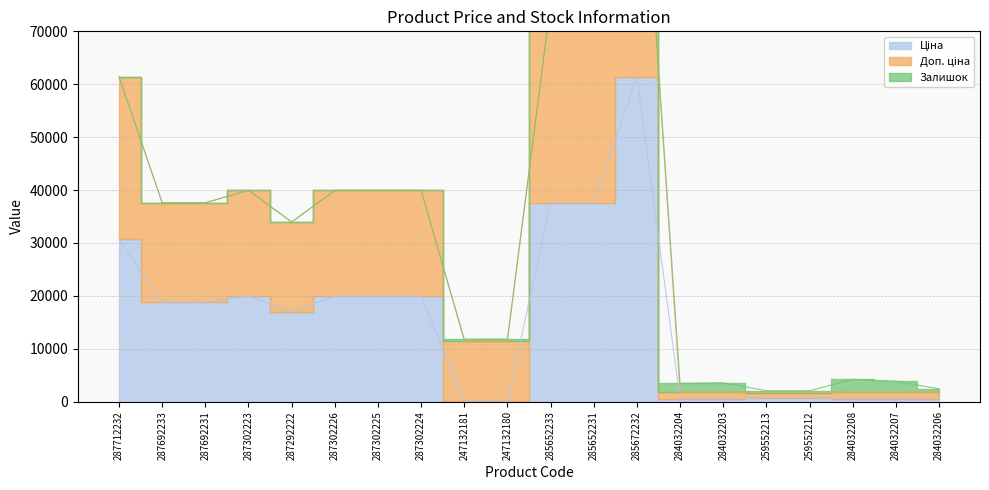

True or false: Доп. ціна and Ціна intersect in this chart.

False